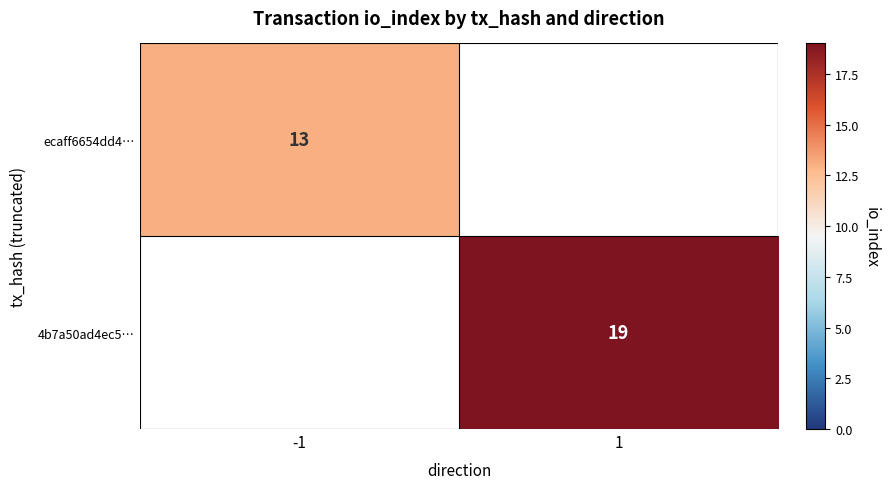

The value of ecaff6654dd4… at -1 is 4. True or false?

False